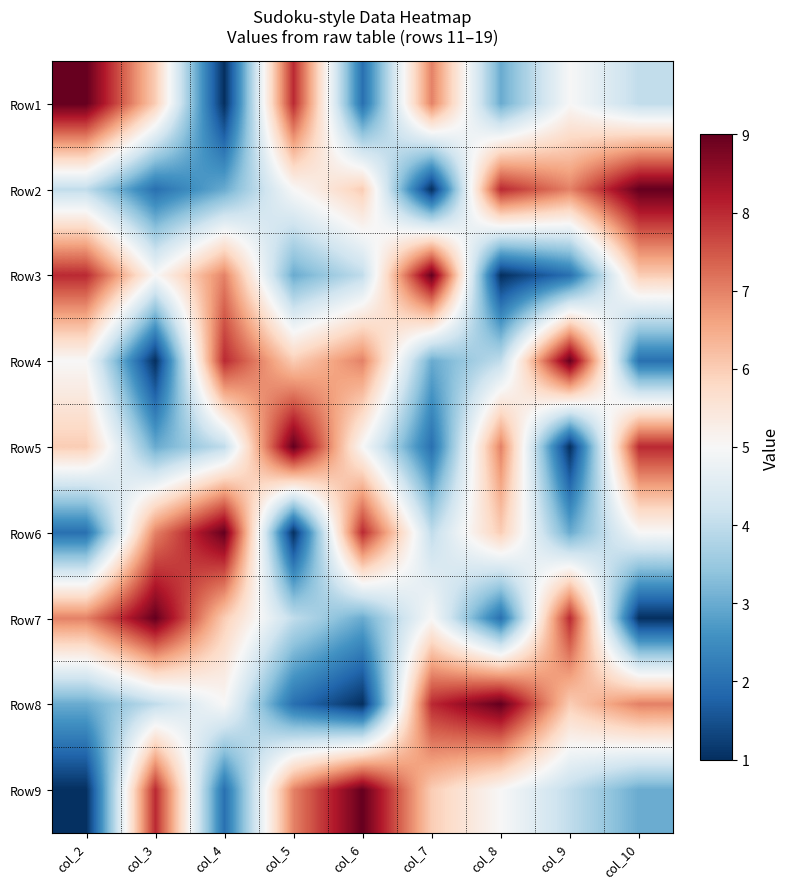

Reading left to right, list all the values displayed in this chart.

Row1: col_2=9	col_3=6	col_4=1	col_5=8	col_6=2	col_7=7	col_8=3	col_9=5	col_10=4
Row2: col_2=4	col_3=2	col_4=3	col_5=5	col_6=6	col_7=1	col_8=8	col_9=7	col_10=9
Row3: col_2=8	col_3=5	col_4=7	col_5=3	col_6=4	col_7=9	col_8=1	col_9=2	col_10=6
Row4: col_2=5	col_3=1	col_4=8	col_5=6	col_6=7	col_7=3	col_8=4	col_9=9	col_10=2
Row5: col_2=6	col_3=3	col_4=4	col_5=9	col_6=5	col_7=2	col_8=7	col_9=1	col_10=8
Row6: col_2=2	col_3=7	col_4=9	col_5=1	col_6=8	col_7=4	col_8=6	col_9=3	col_10=5
Row7: col_2=7	col_3=9	col_4=6	col_5=4	col_6=3	col_7=5	col_8=2	col_9=8	col_10=1
Row8: col_2=3	col_3=4	col_4=5	col_5=2	col_6=1	col_7=8	col_8=9	col_9=6	col_10=7
Row9: col_2=1	col_3=8	col_4=2	col_5=7	col_6=9	col_7=6	col_8=5	col_9=4	col_10=3